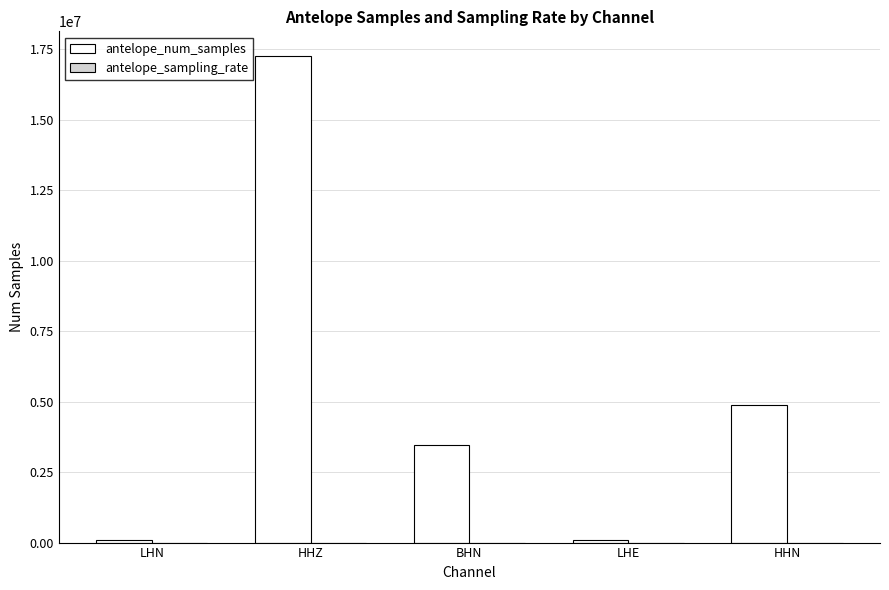

What is the greatest value displayed?

17279999